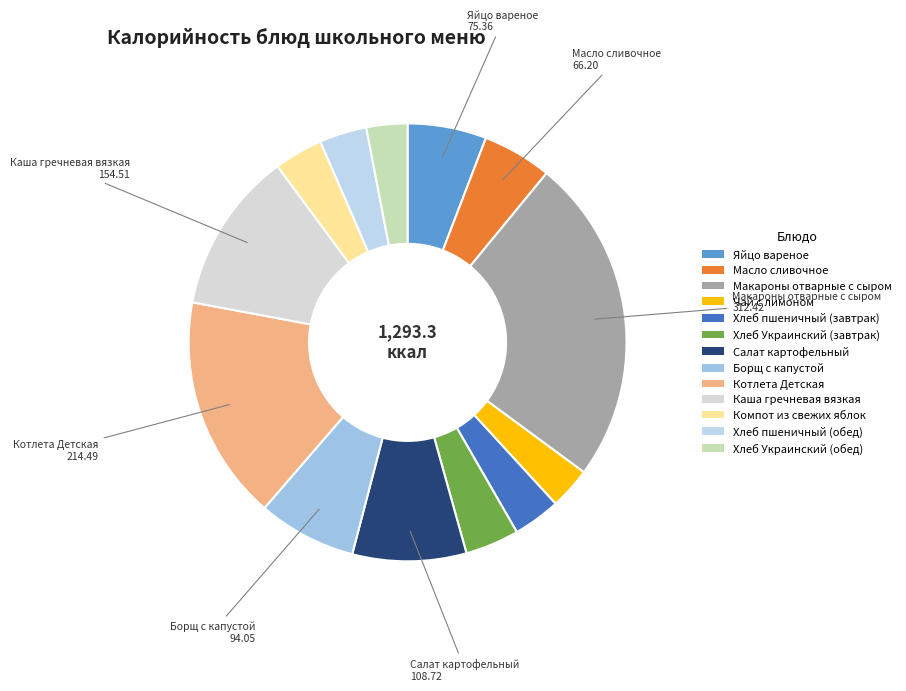

How many slices are in this pie chart?

13